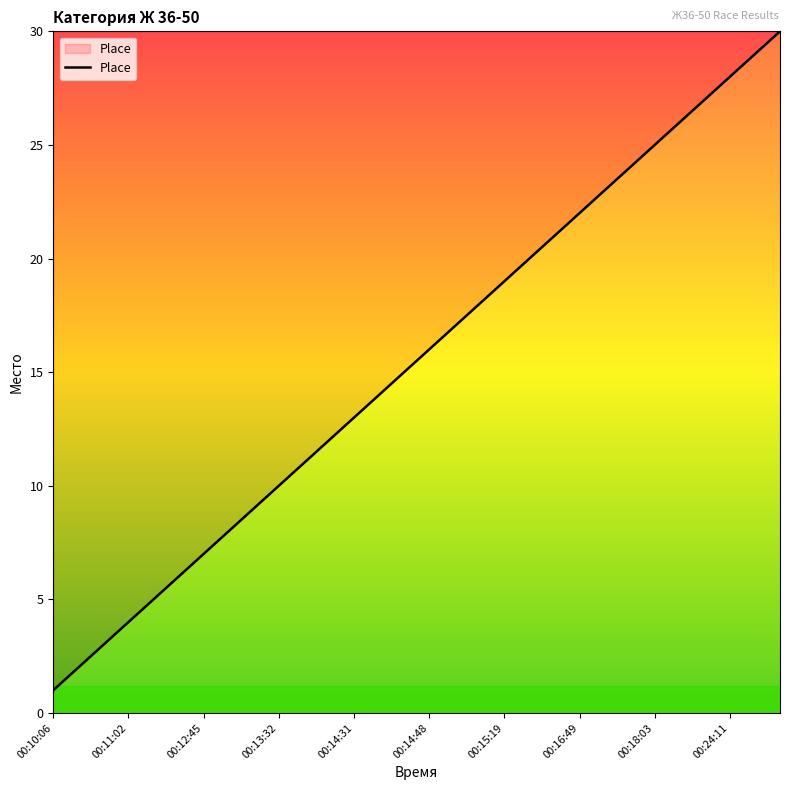

What is the sum of all values?

465